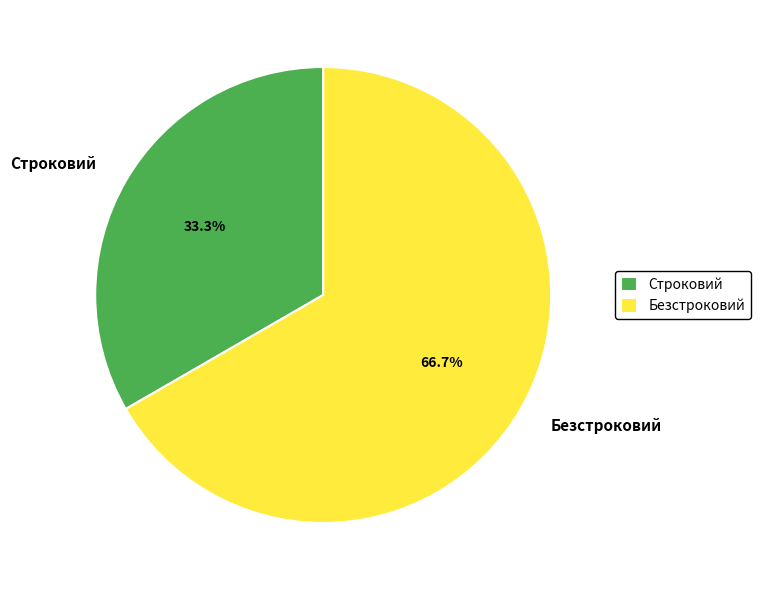

What percentage do Строковий and Безстроковий together represent?

100.0%